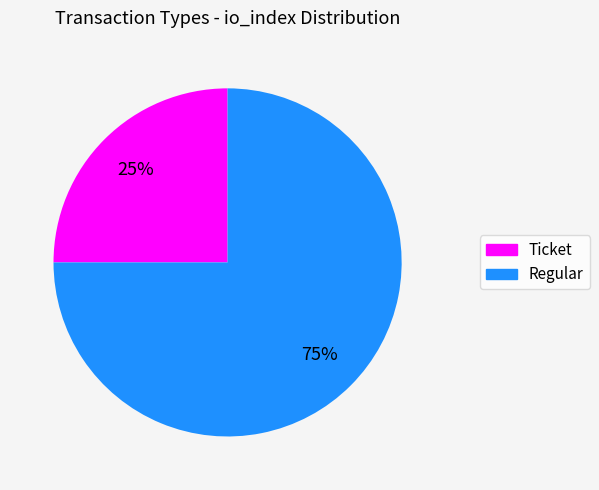

What is the largest slice in the pie chart?

Regular